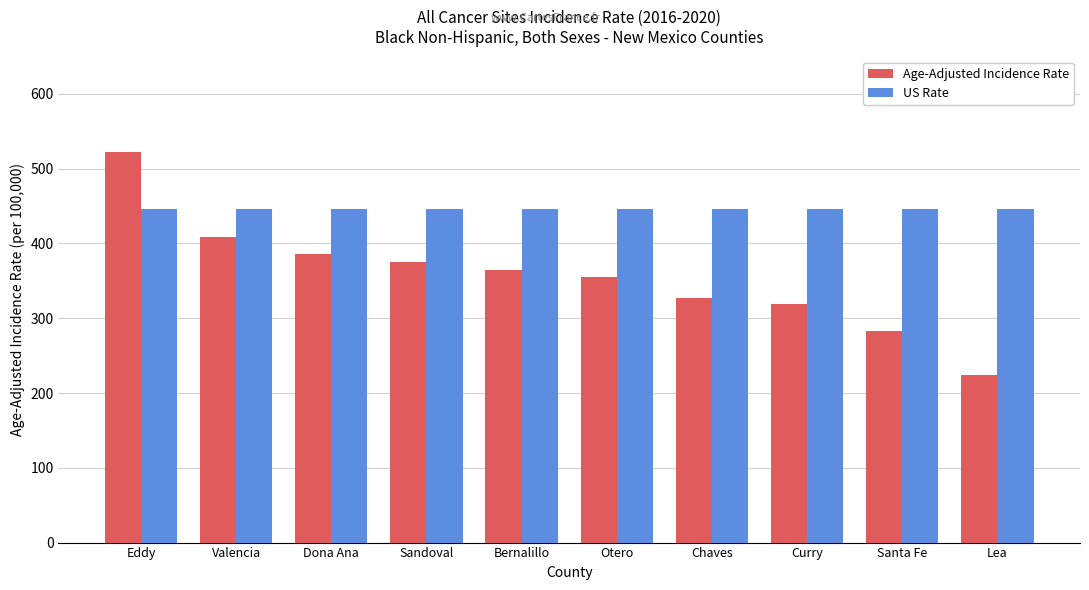

How many groups of bars are there?

10